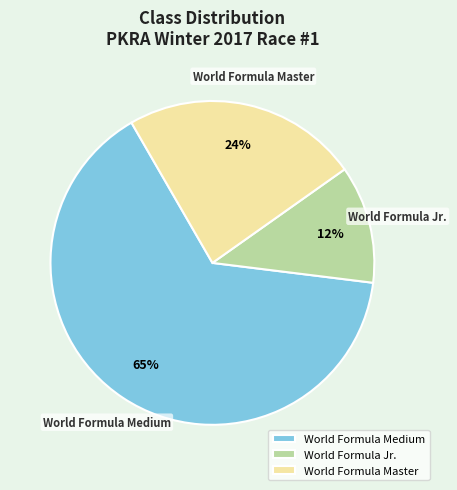

Rank the categories by value from highest to lowest.

World Formula Medium, World Formula Master, World Formula Jr.